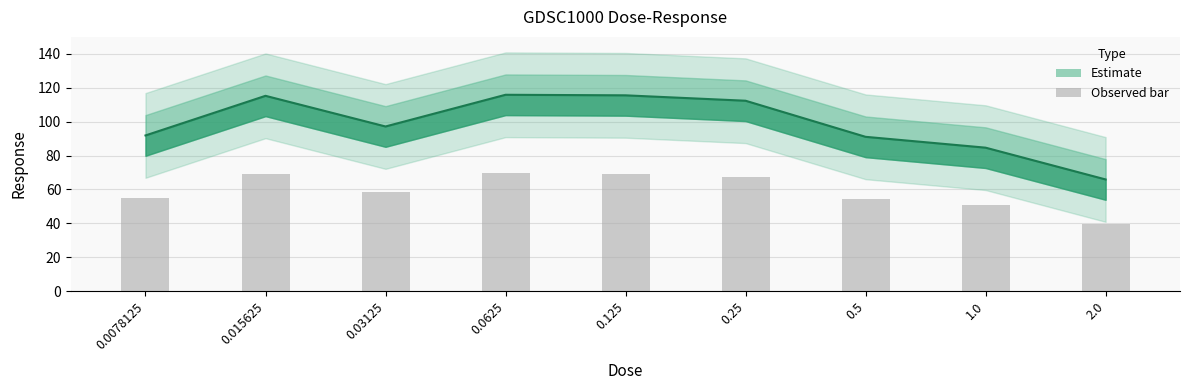

What is the approximate value at 0.0078125?

55.1